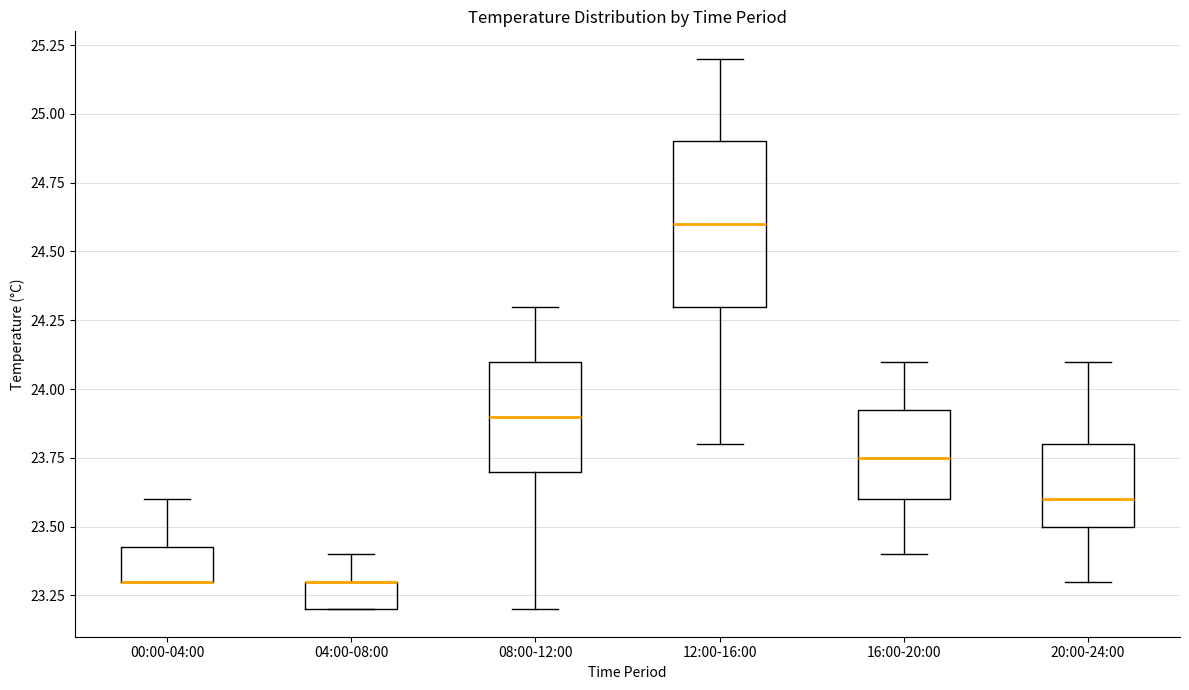

Where does the upper whisker of the box for 12:00-16:00 end on the y-axis? The values are not printed on the chart, so give them approximately, as read against the axis.

25.20